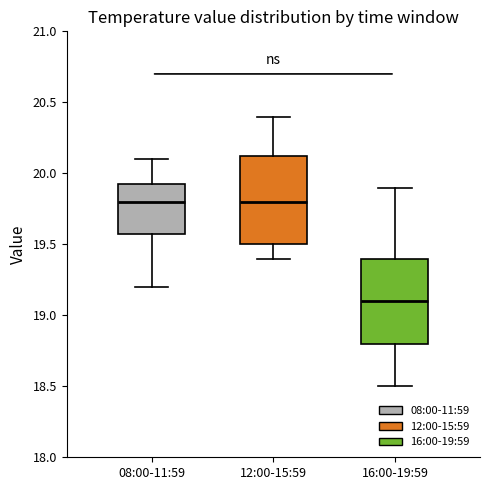

Where does the lower whisker of the box for 16:00-19:59 end on the y-axis? The values are not printed on the chart, so give them approximately, as read against the axis.

18.50